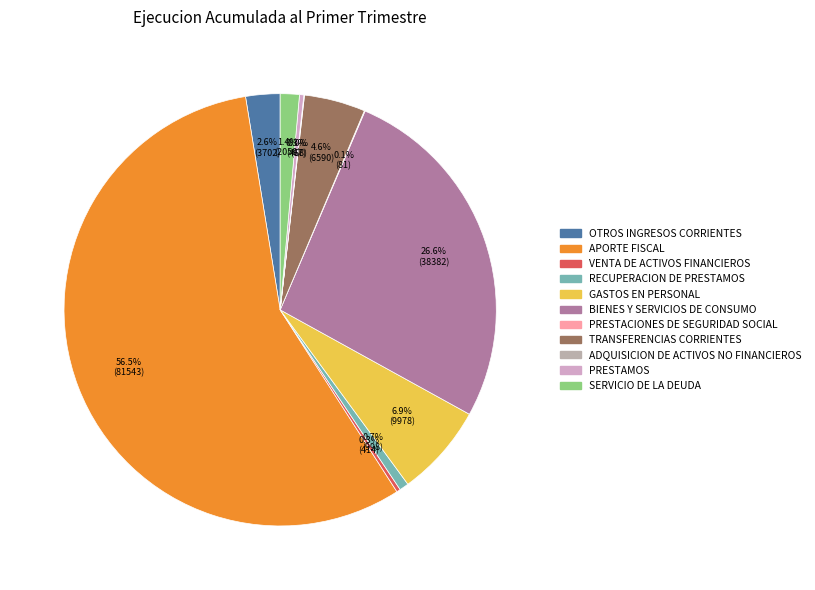

What percentage is the BIENES Y SERVICIOS DE CONSUMO slice, to the nearest percent?

27%